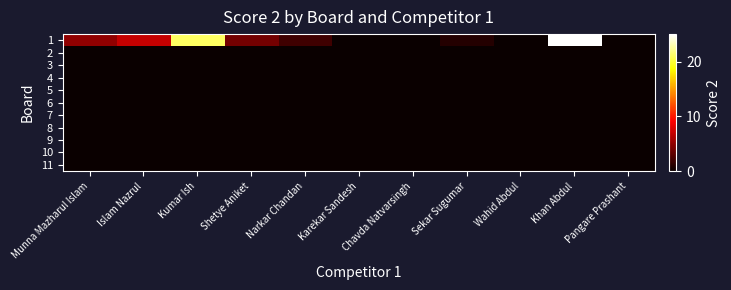

Which series changed the most between Kumar Ish and Pangare Prashant?

1